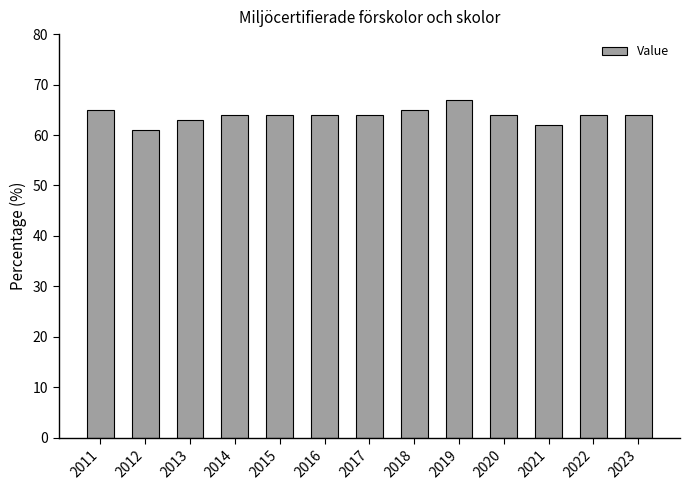

The value at 2013 is 89. True or false?

False